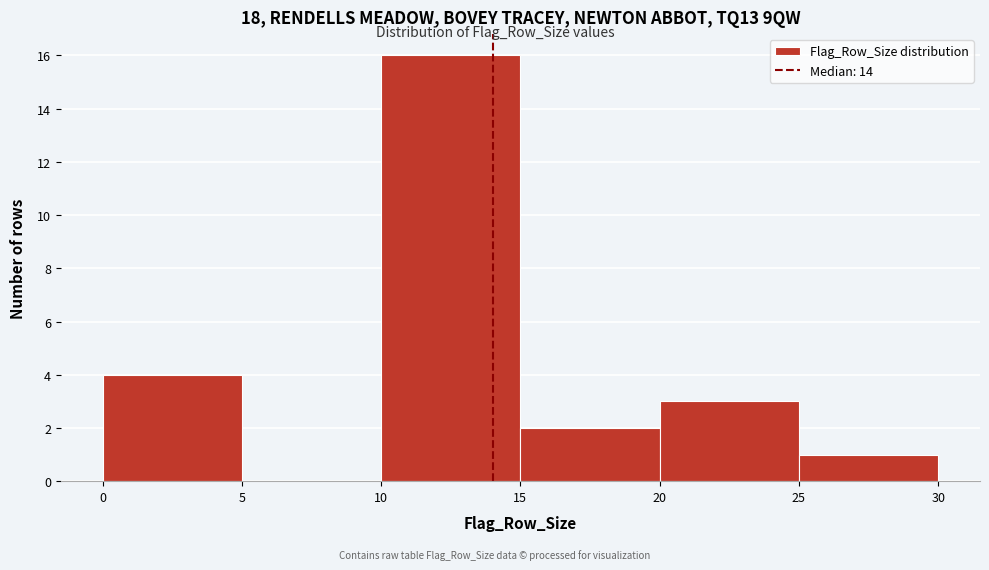

What is the height of the bar covering 25 to 30 on the x-axis? The values are not printed on the chart, so give them approximately, as read against the axis.

1